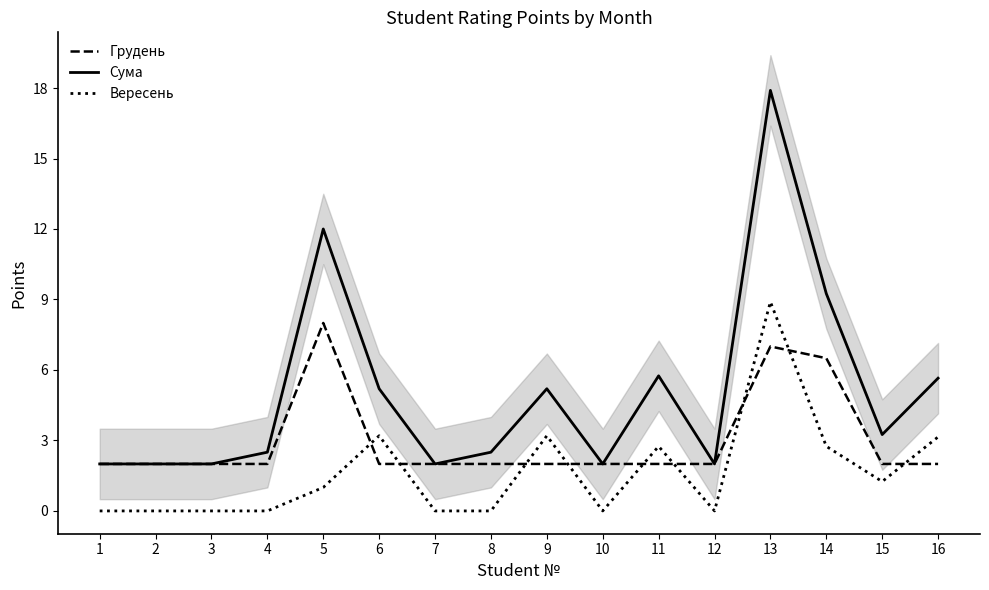

Between which two adjacent categories do Грудень and Вересень first intersect?

5 and 6